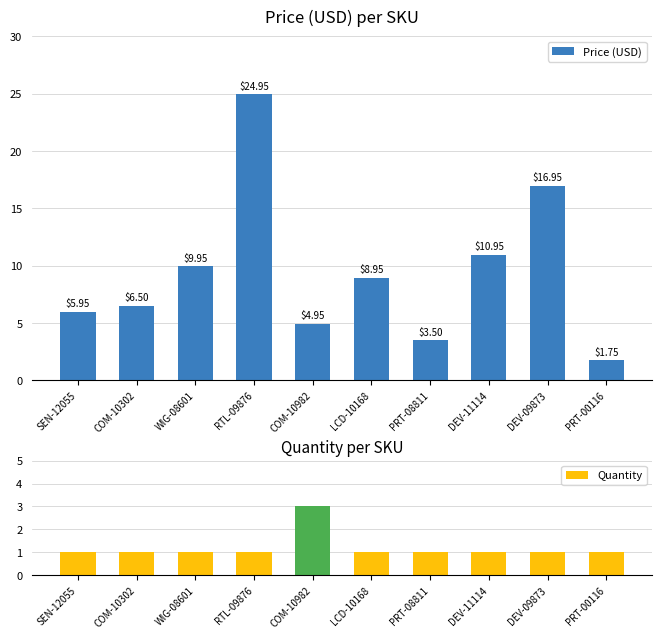

Are the bars grouped side by side (vs. stacked)?

Yes